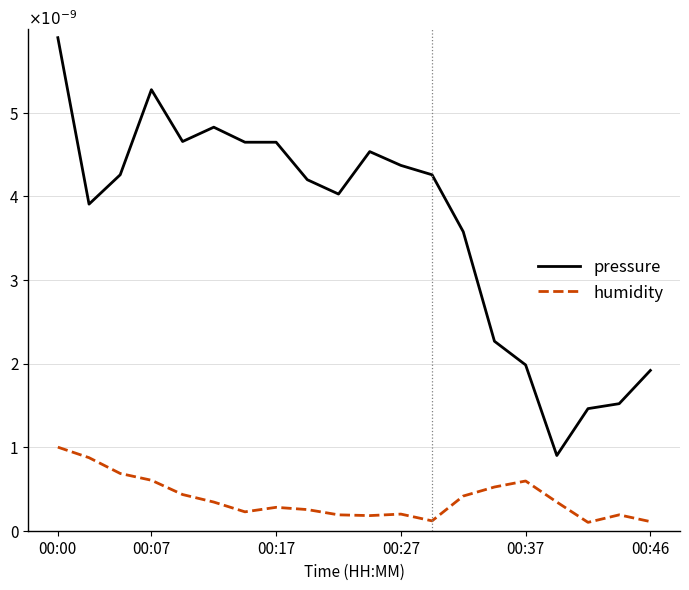

True or false: humidity and pressure cross at least once.

False